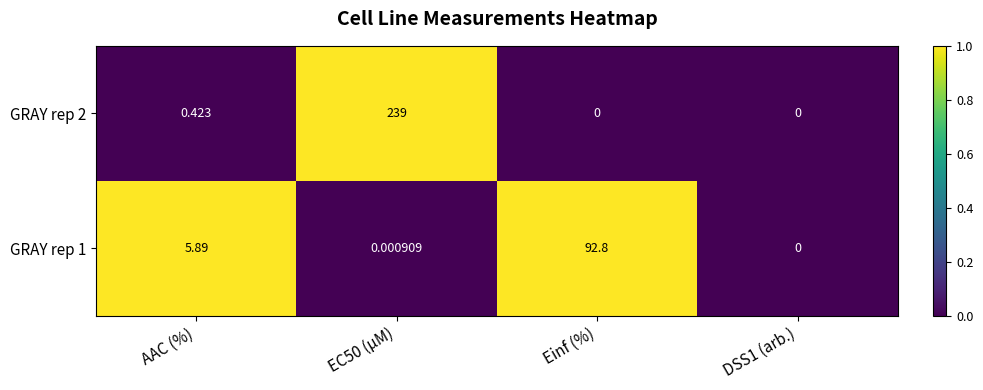

Is the value of GRAY rep 1 at DSS1 (arb.) greater than the value of GRAY rep 2 at AAC (%)?

No